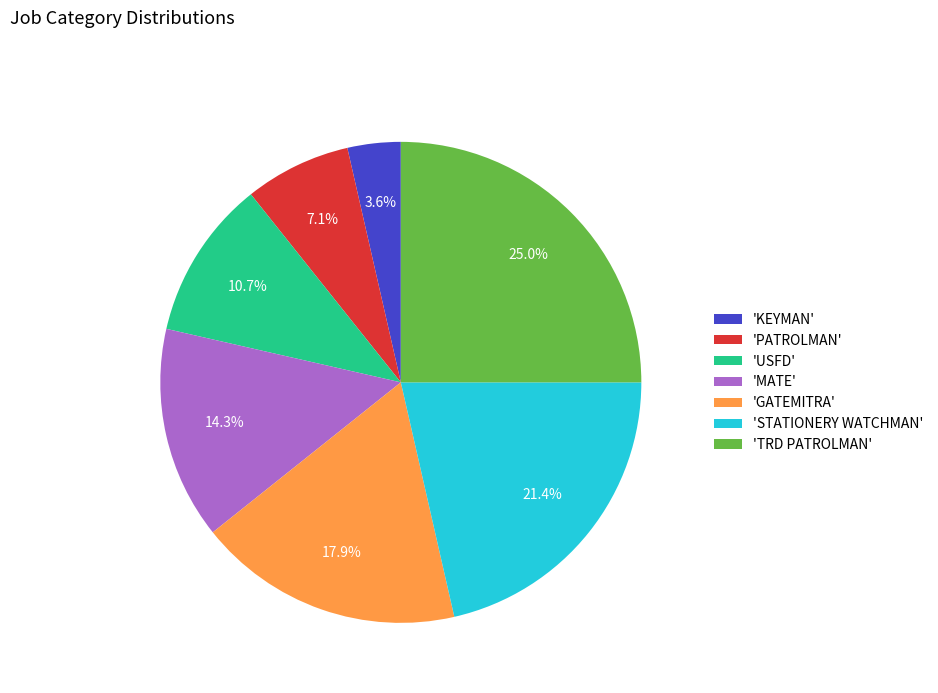

What percentage is NOT represented by 'STATIONERY WATCHMAN'?

78.6%